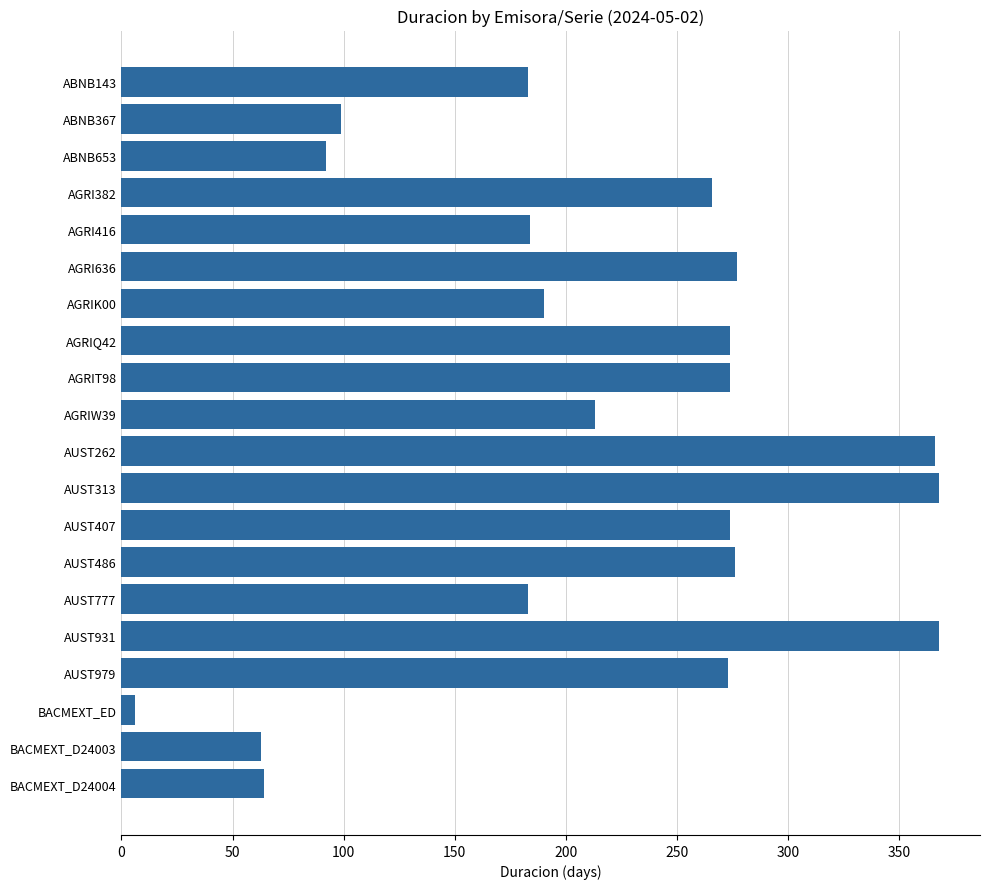

True or false: the data shows 274 at AGRIQ42.

True